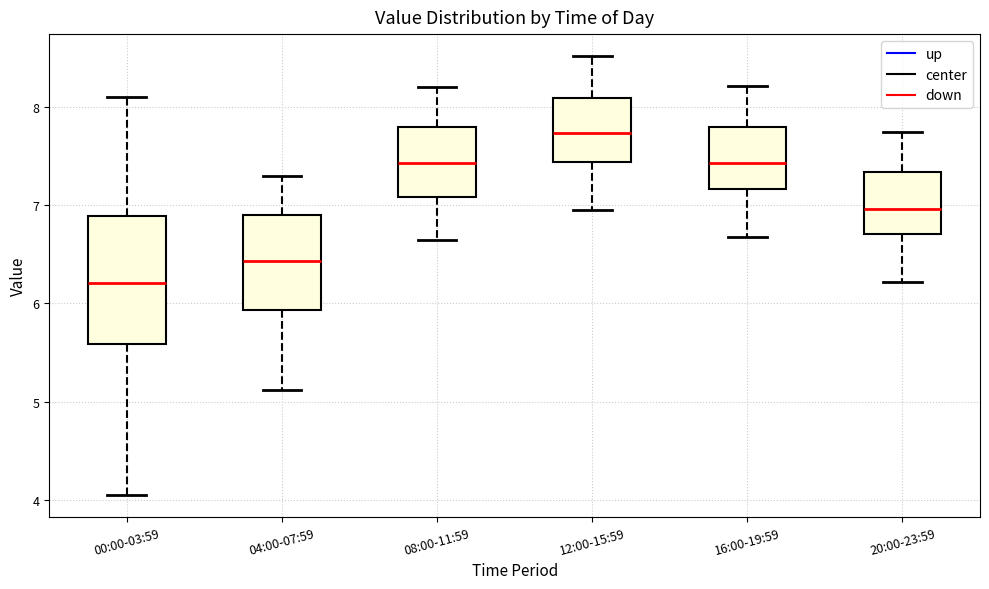

Which box is the tallest, from its lower edge to its upper edge?

00:00-03:59